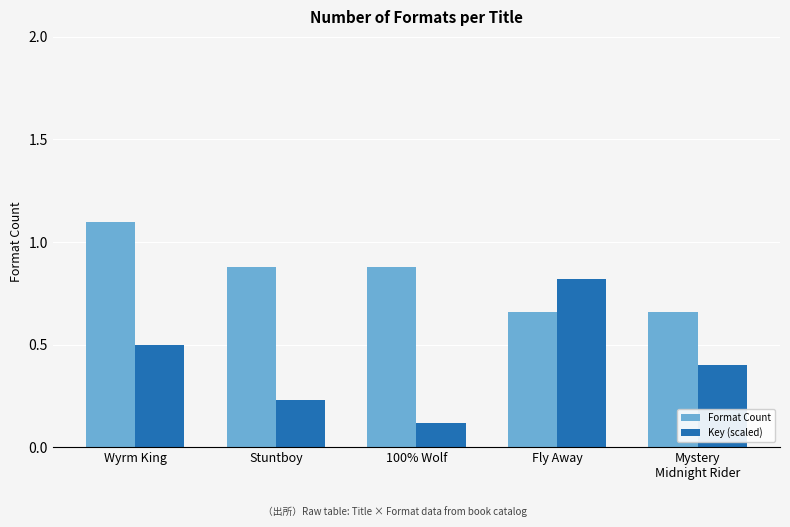

Does the chart contain stacked bars?

No